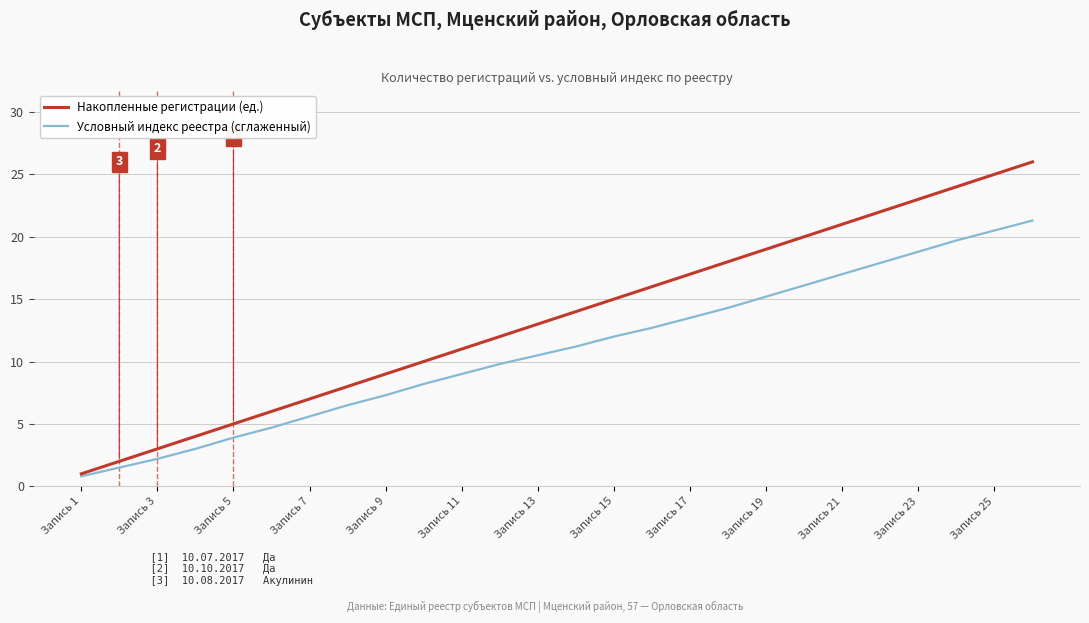

Which series has the largest total across all categories?

Накопленные регистрации (ед.)